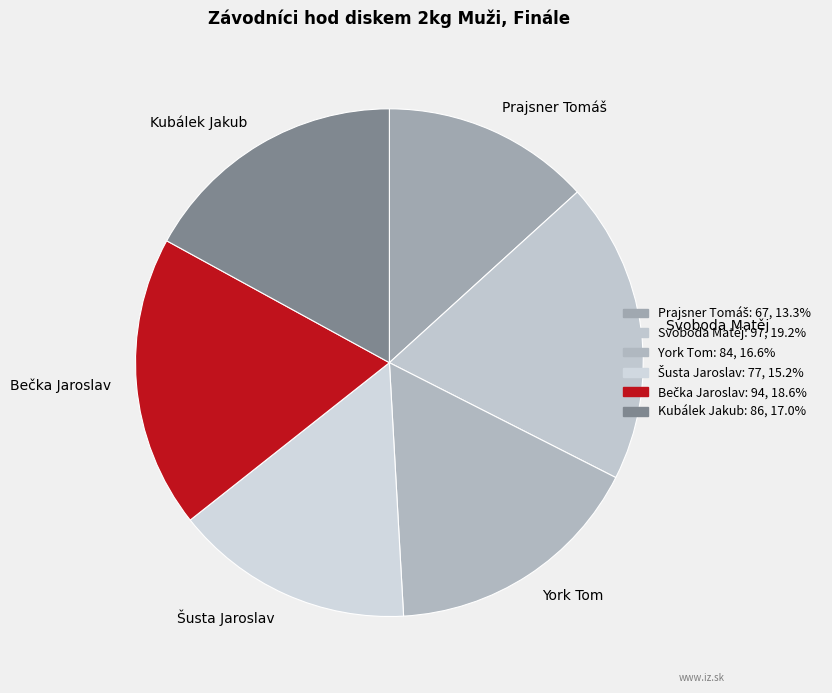

Combined, do Svoboda Matěj and York Tom account for over 50%?

No